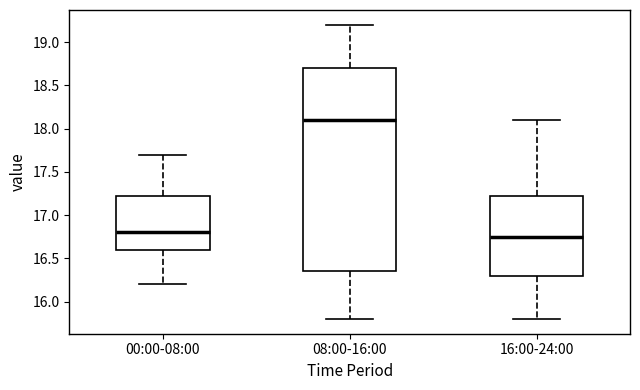

Reading left to right, read every box against the y-axis: the position of its median line, the range the box covers, and the ends of its whiskers. The values are not printed on the chart, so give them approximately, as read against the axis.

00:00-08:00: median 16.80, box 16.60 to 17.25, whiskers 16.20 to 17.70
08:00-16:00: median 18.10, box 16.35 to 18.70, whiskers 15.80 to 19.20
16:00-24:00: median 16.75, box 16.30 to 17.25, whiskers 15.80 to 18.10